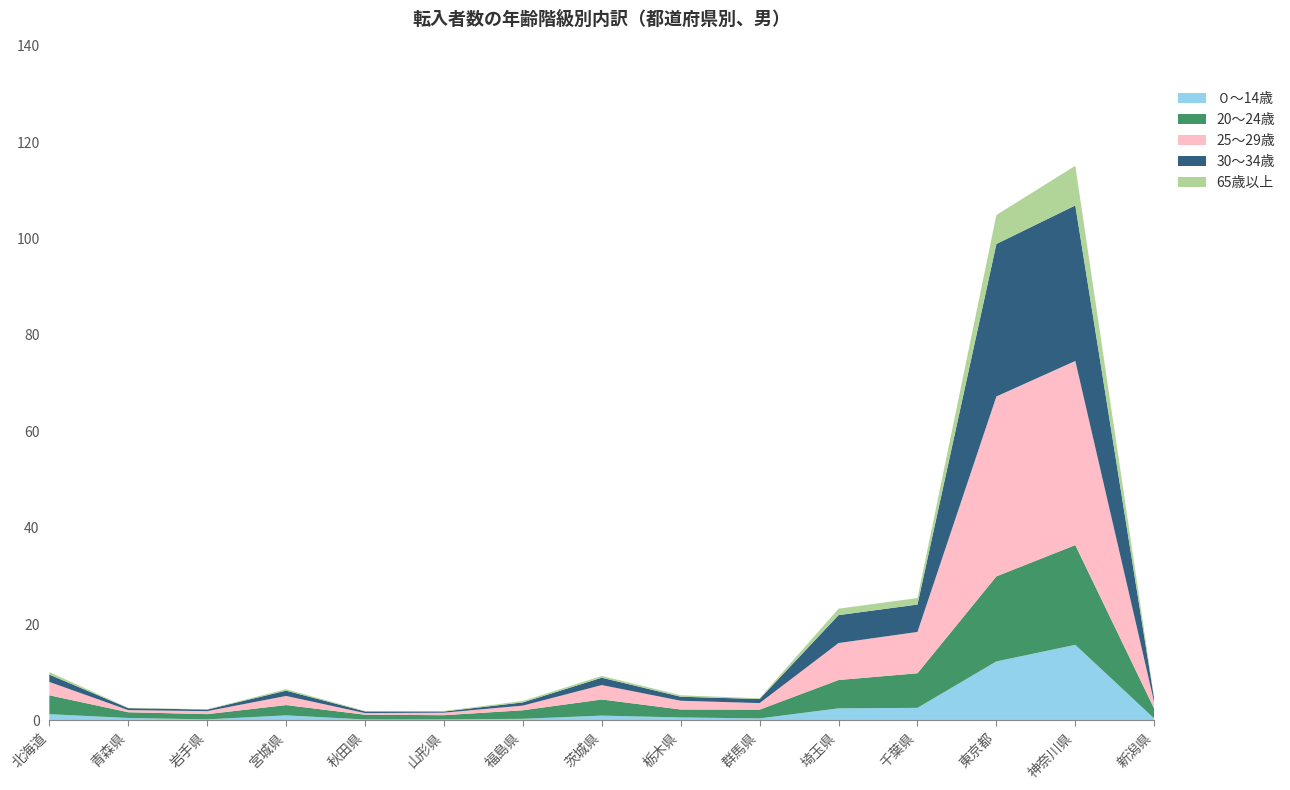

What is the total value across all series at 神奈川県?

115.1